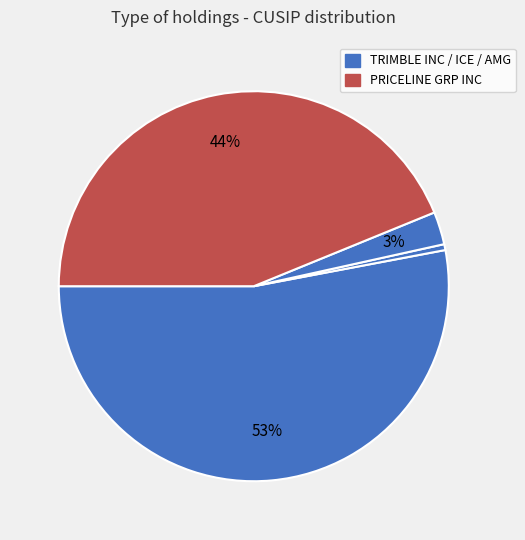

Rank the categories by value from highest to lowest.

TRIMBLE INC, PRICELINE GRP INC, INTERCONTINENTAL EXCHANGE IN, AFFILIATED MANAGERS GROUP